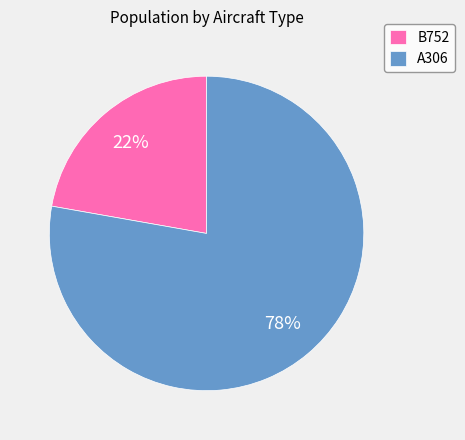

To the nearest percent, what is the combined percentage of B752 and A306?

100%